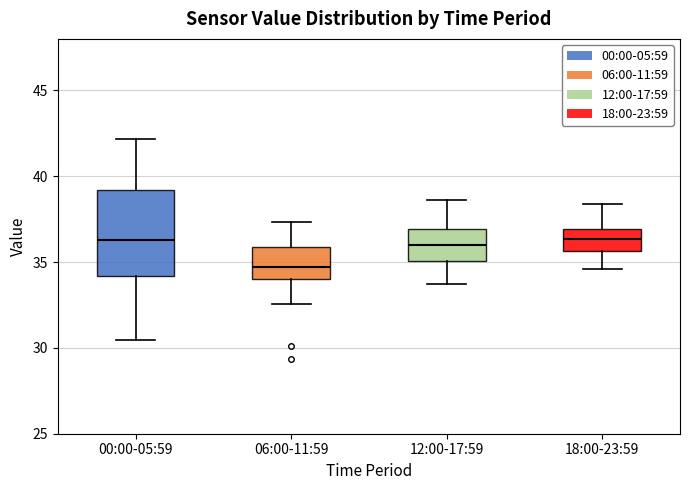

Reading left to right, transcribe this box plot: for each box, give where its median line is, the range the box spans, and where its two whiskers end, as read against the y-axis. The values are not printed on the chart, so give them approximately, as read against the axis.

00:00-05:59: median 36.5, box 34.0 to 39.0, whiskers 30.5 to 42.0
06:00-11:59: median 34.5, box 34.0 to 36.0, whiskers 32.5 to 37.5
12:00-17:59: median 36.0, box 35.0 to 37.0, whiskers 34.0 to 38.5
18:00-23:59: median 36.5, box 35.5 to 37.0, whiskers 34.5 to 38.5